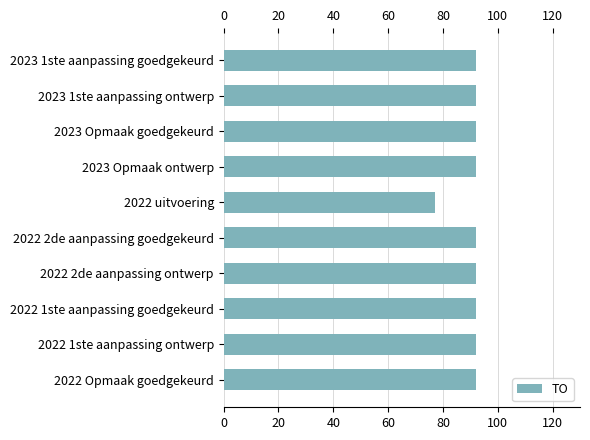

The value at 2022 Opmaak goedgekeurd is 164. True or false?

False